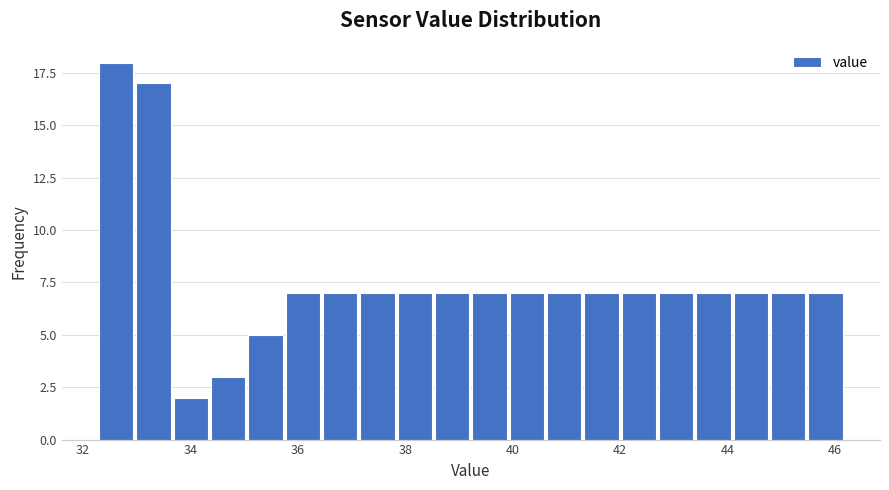

Read against the x-axis, roughly where is the centre of the tallest bar?

32.6